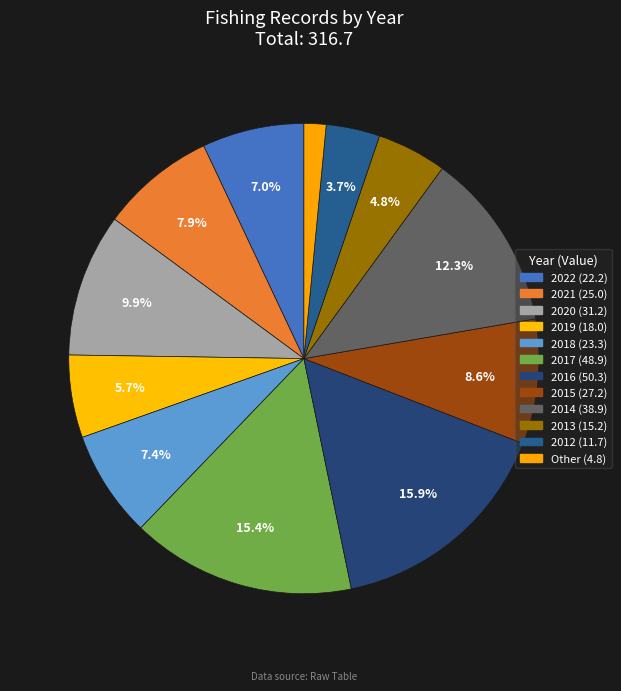

How many segments does this pie chart have?

12